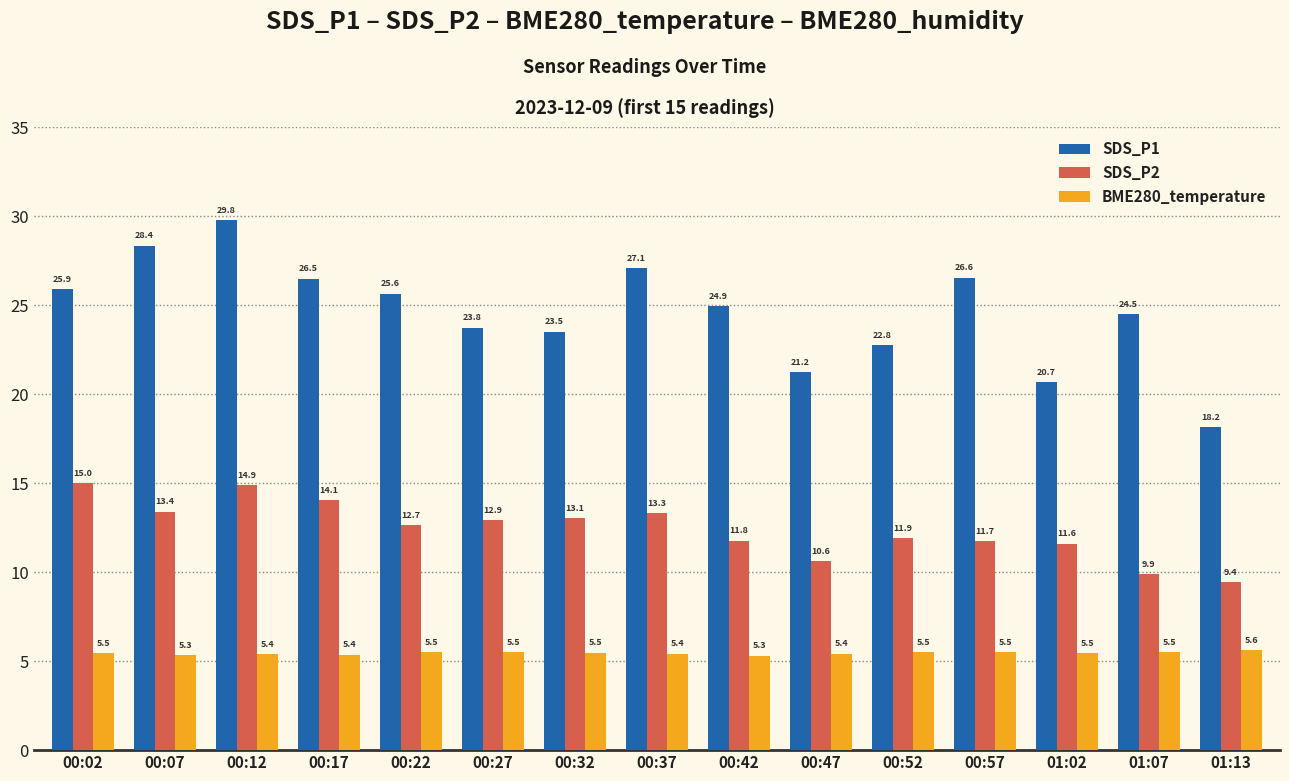

What is the label of the 5th bar from the left?

00:22